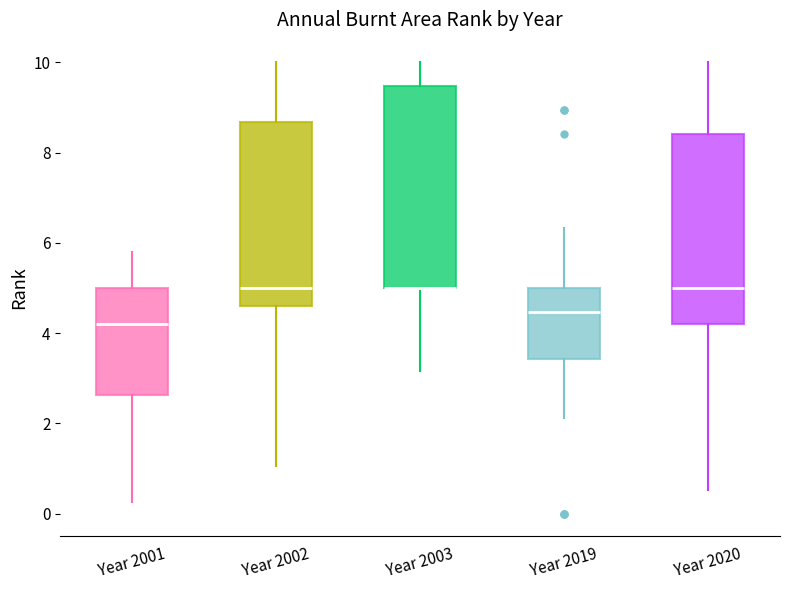

Which box is the tallest, from its lower edge to its upper edge?

Year 2003